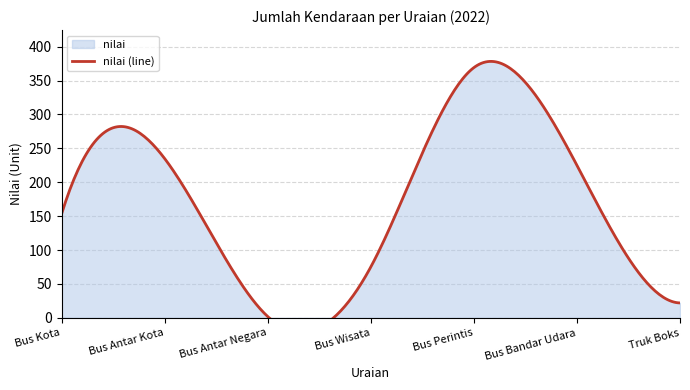

How many interior local peaks (higher than both neighbors) does the data have?

2